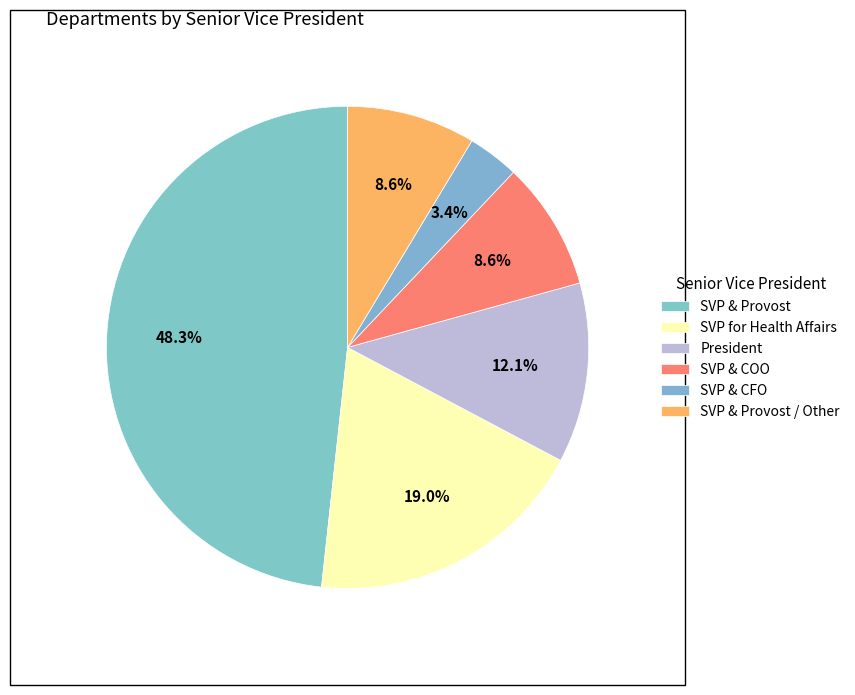

Rank the categories by value from highest to lowest.

SVP & Provost, SVP for Health Affairs, President, SVP & COO, SVP & Provost / Other, SVP & CFO